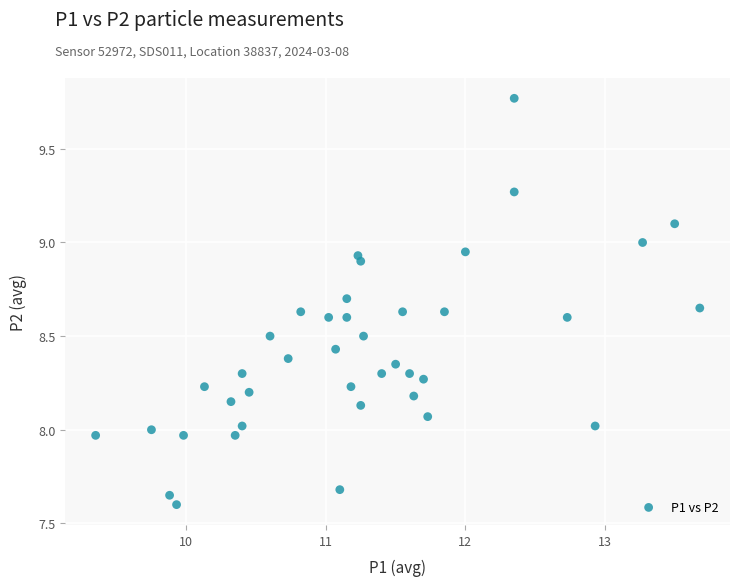

What is the range of Y values (max minus min)?

2.2